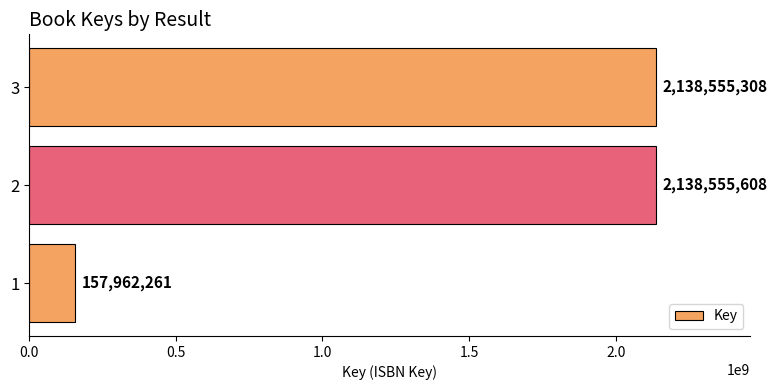

What is the approximate value at 2?

2138555608